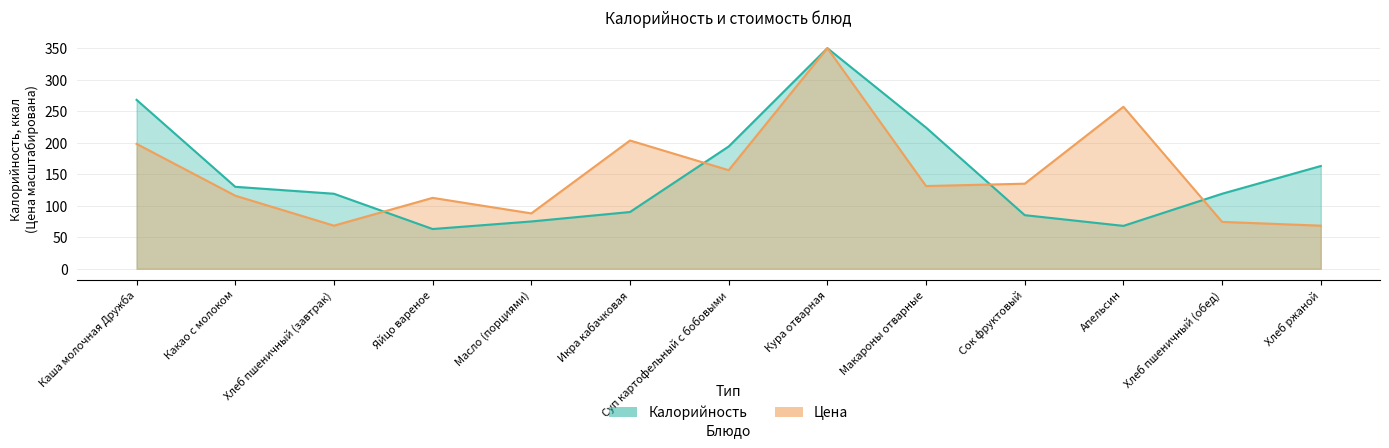

Which category has the highest value in the Цена series?

Кура отварная